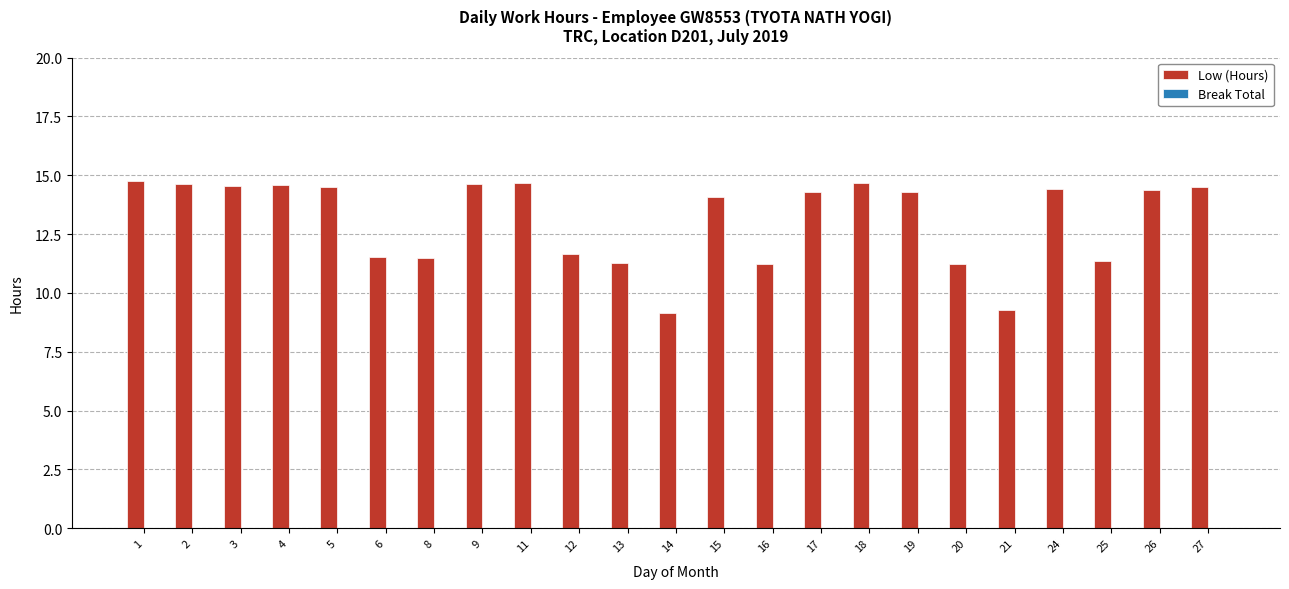

What is the value of the 3rd bar from the left?

14.5